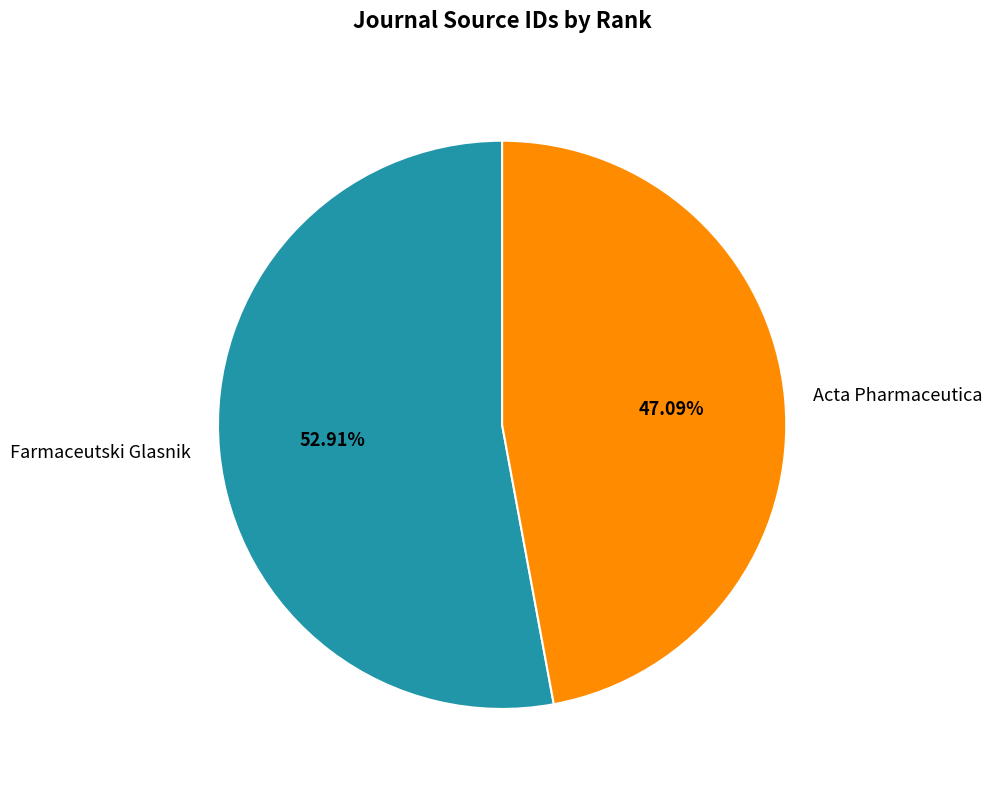

Does any single category account for the majority?

Yes